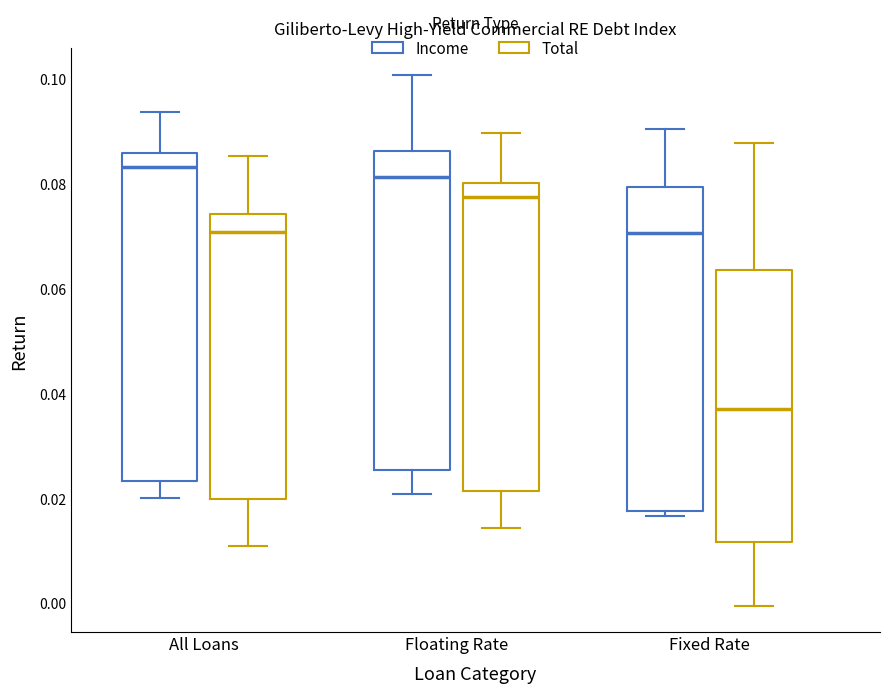

Where does the upper whisker of the box for All Loans (Total) end on the y-axis? The values are not printed on the chart, so give them approximately, as read against the axis.

0.086